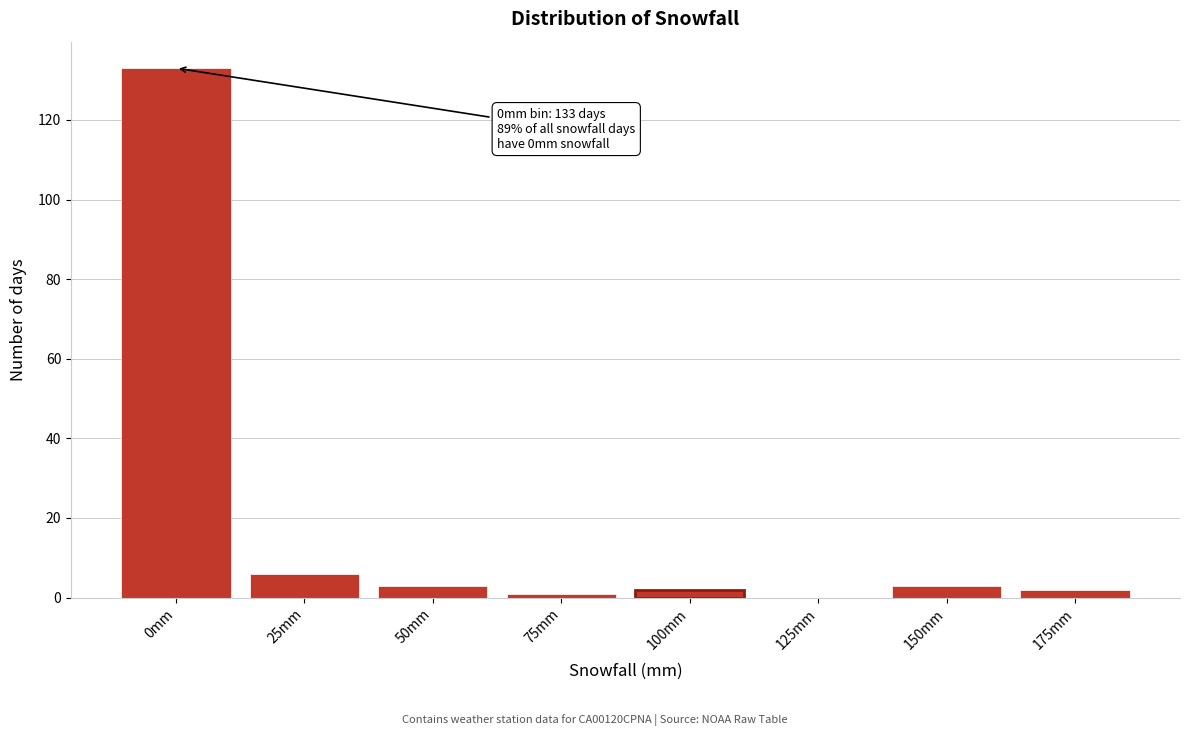

Reading right to left, extract all data points from this chart.

175mm=2	150mm=3	125mm=0	100mm=2	75mm=1	50mm=3	25mm=6	0mm=133